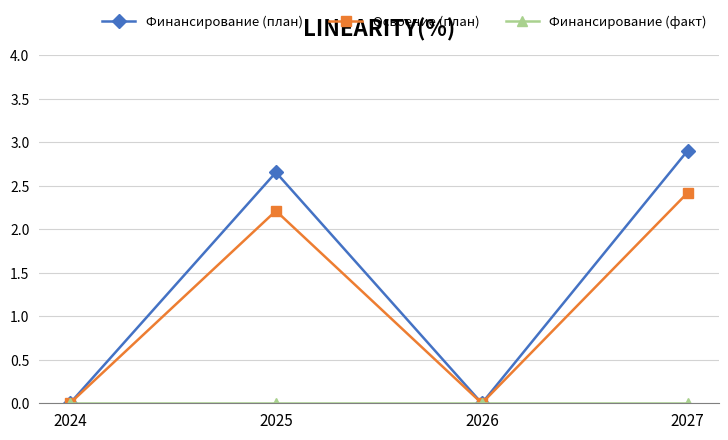

At which label does Финансирование (план) first exceed 2?

2025